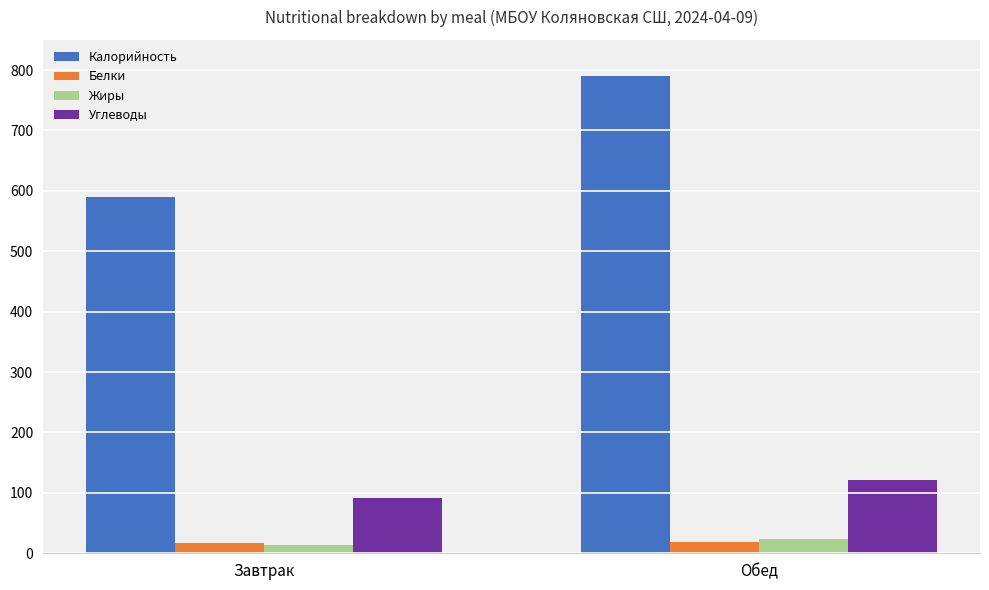

Between Завтрак and Обед, which series saw the biggest shift?

Калорийность